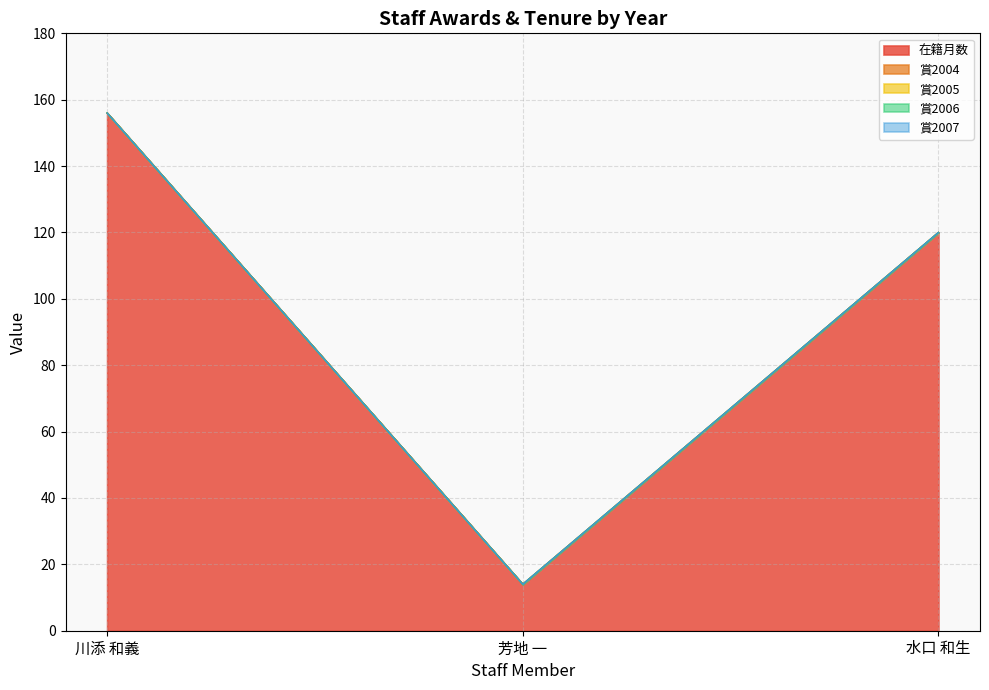

Count the 在籍月数 values in the range 14 to 156.

3